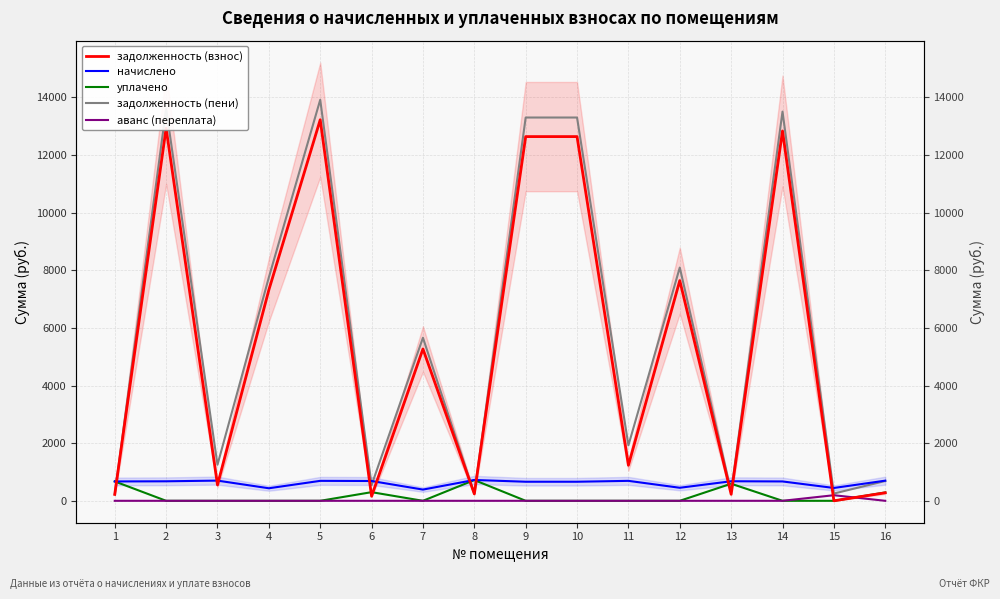

What is the sum of the задолженность (взнос) values at 4 and 16?

7594.4